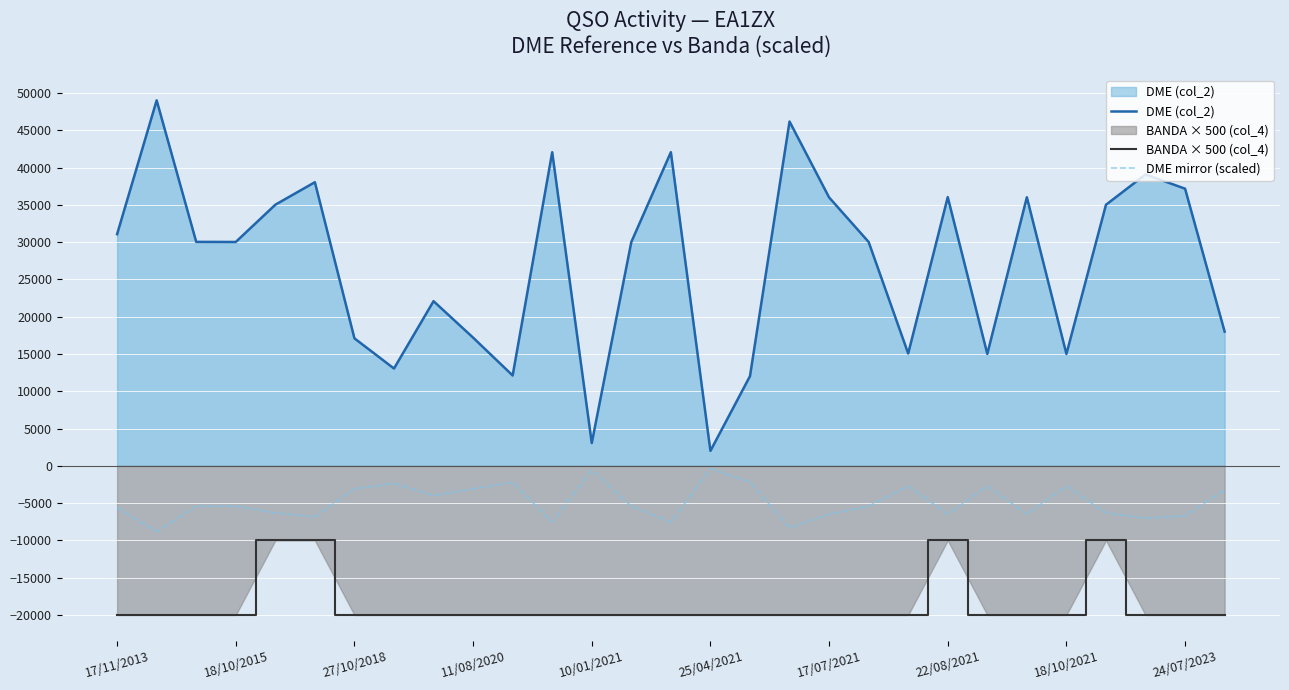

How many lines are shown in the chart?

3